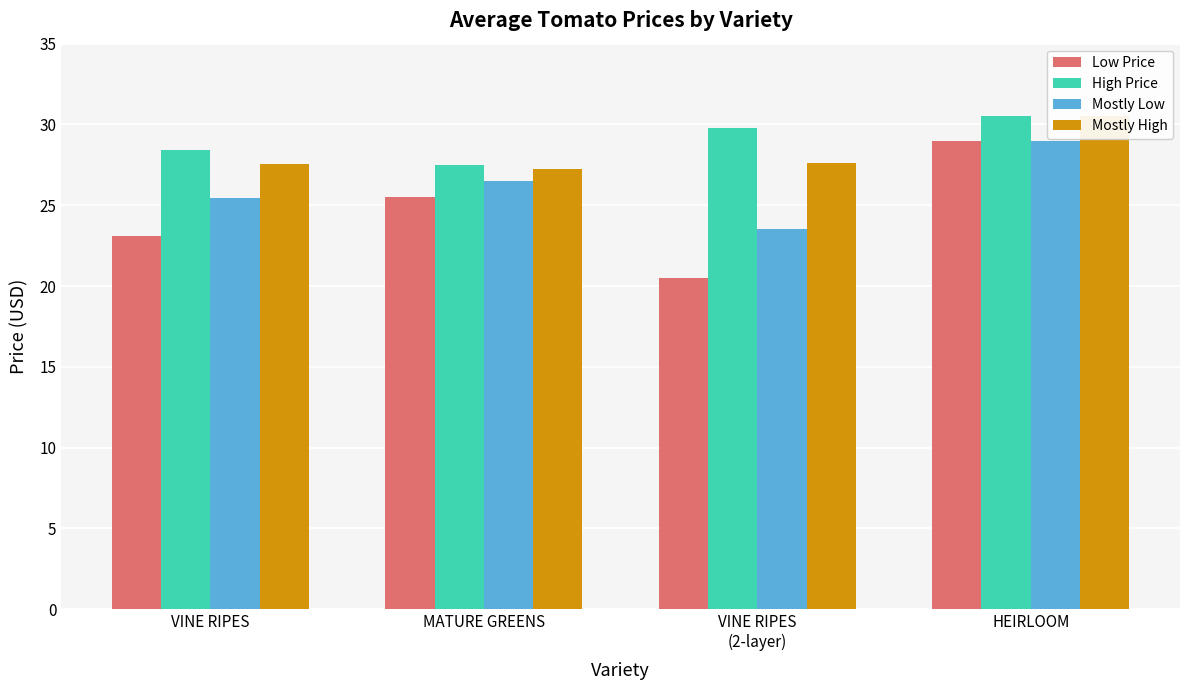

Reading left to right, what are all the values shown in this chart?

Low Price: 23.1	25.5	20.5	29.0
High Price: 28.4	27.5	29.8	30.5
Mostly Low: 25.4	26.5	23.5	29.0
Mostly High: 27.6	27.2	27.6	30.5